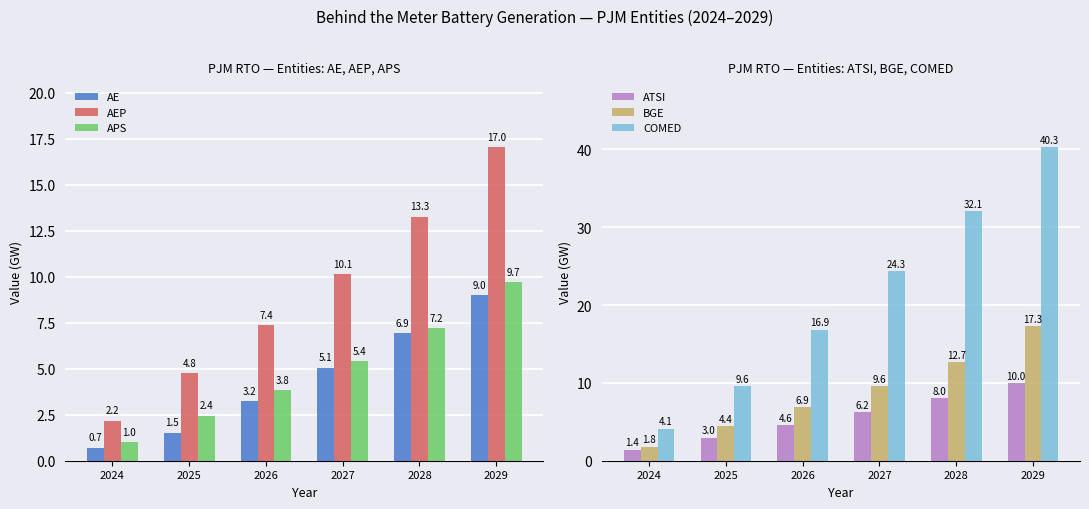

What are all the series names shown in the legend?

AE, AEP, APS, ATSI, BGE, COMED